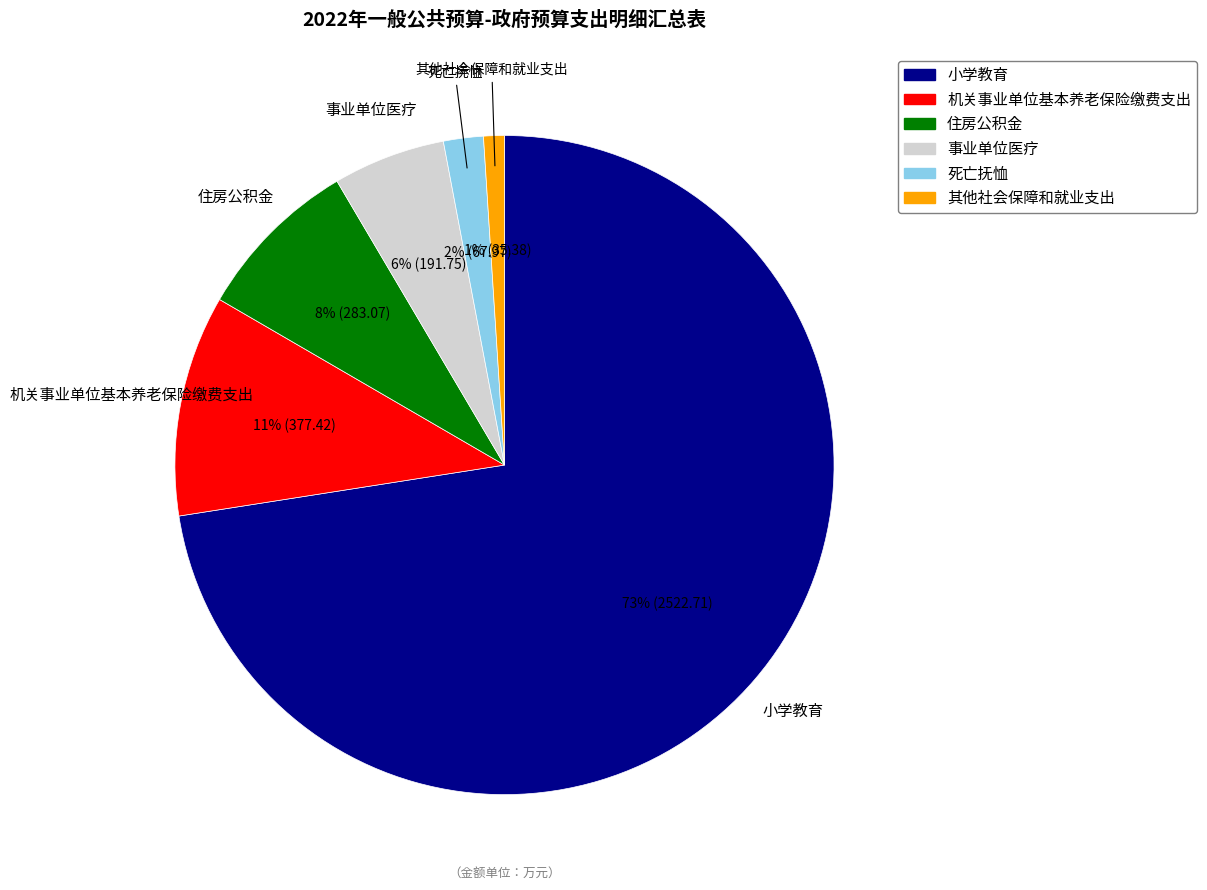

To the nearest percent, what is the average slice percentage?

17%